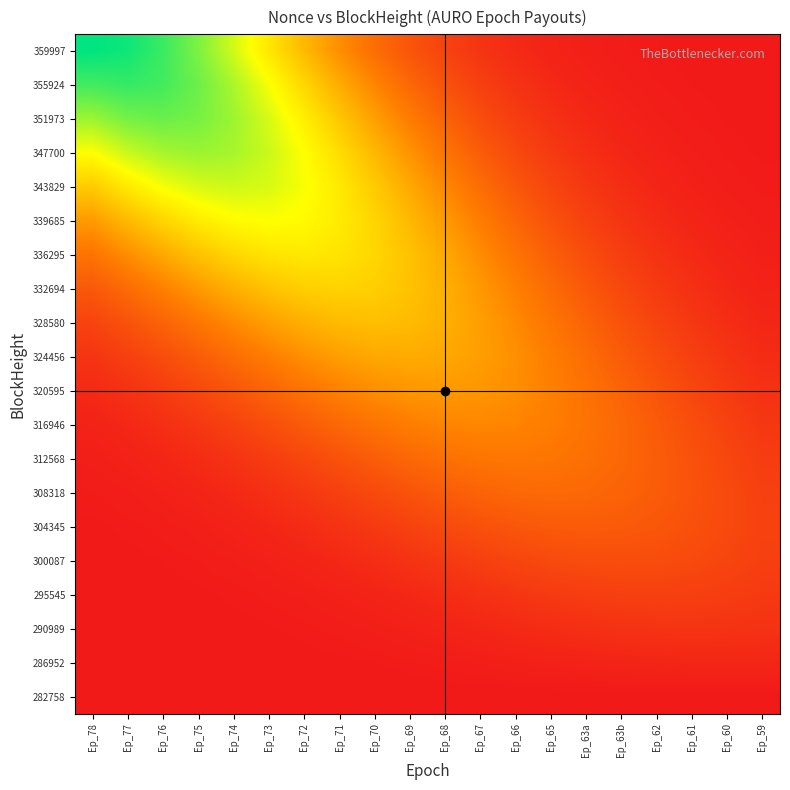

At which category is the sum across all series the highest?

Ep_73